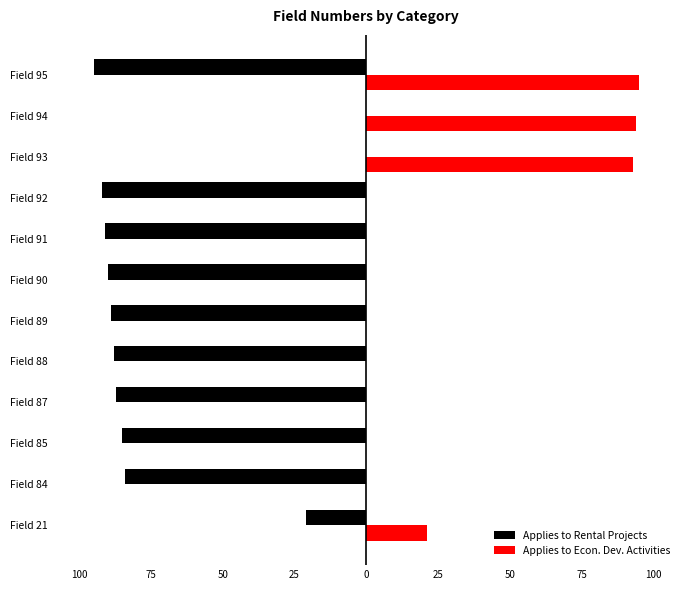

Rank the series by their maximum value, from lowest to highest.

Applies to Rental Projects, Applies to Econ. Dev. Activities